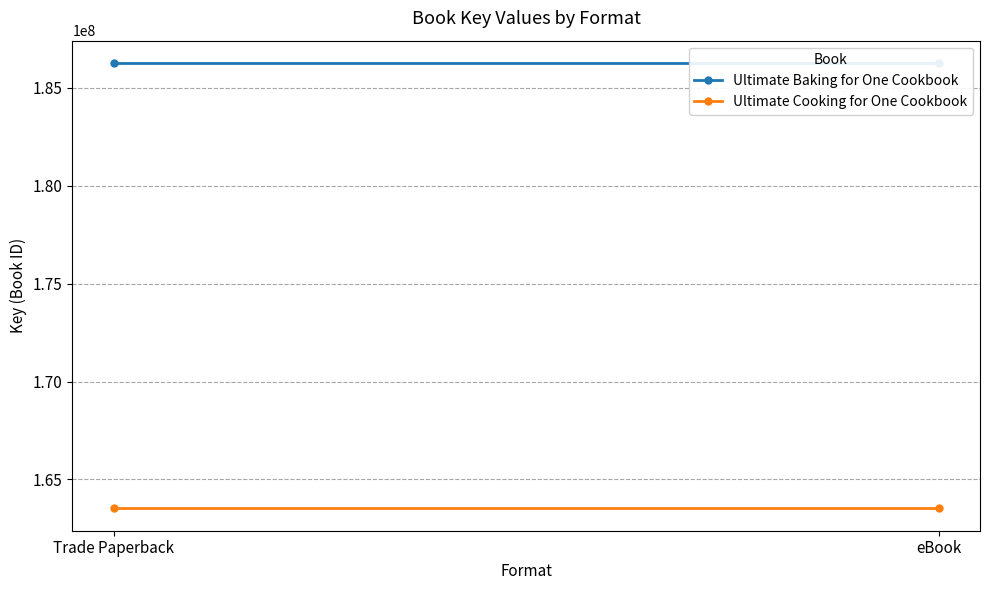

How many distinct data groups are displayed?

2